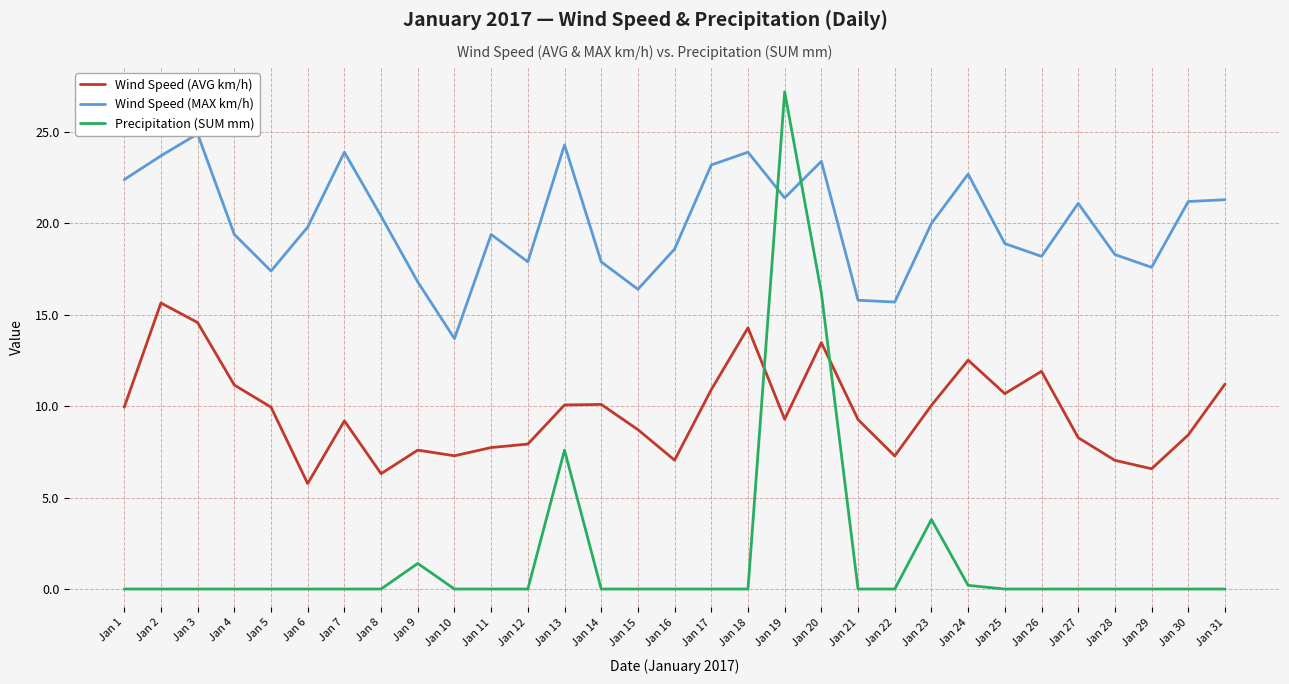

Where is Precipitation (SUM mm) nearest to the value 13?

Jan 20